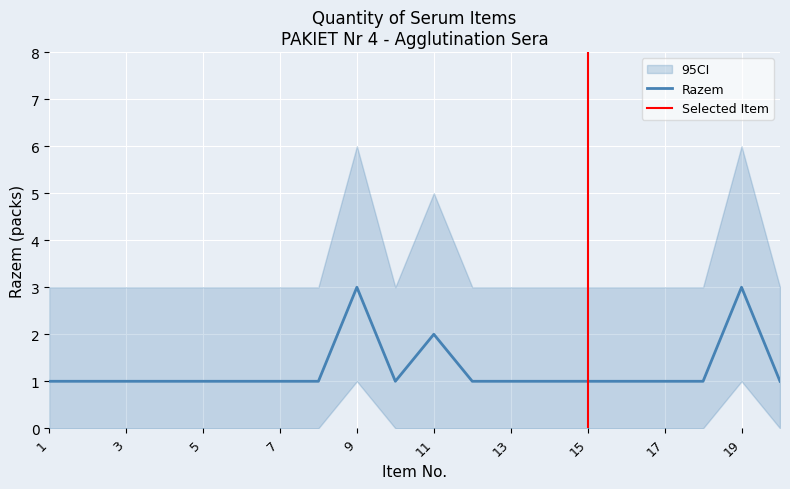

True or false: the data shows 0 at 2.

False